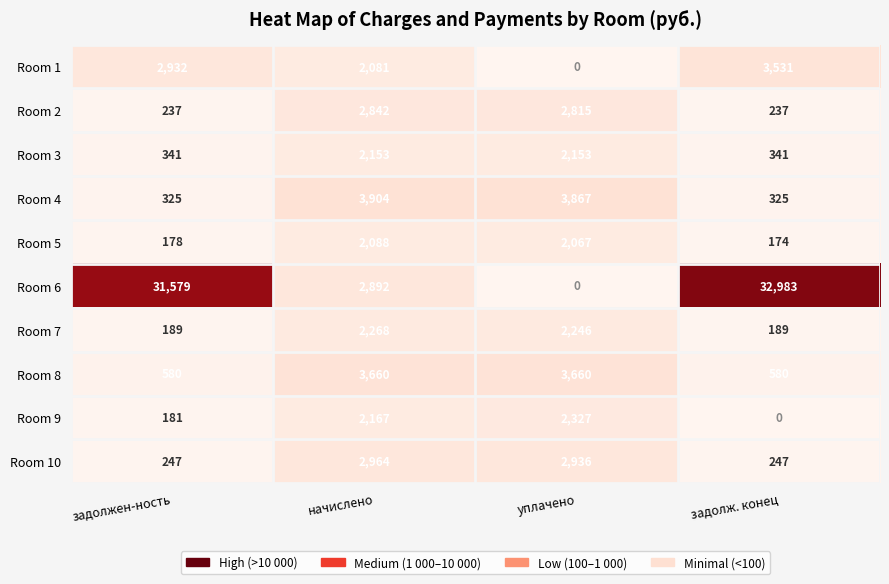

Count the number of categories in the chart.

4